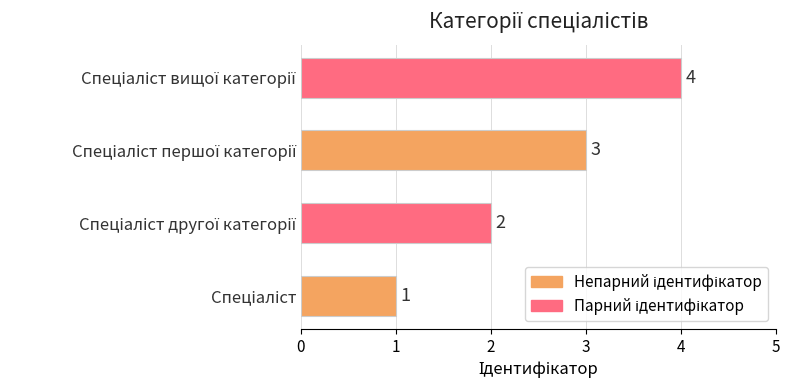

What is the maximum value shown in the chart?

4